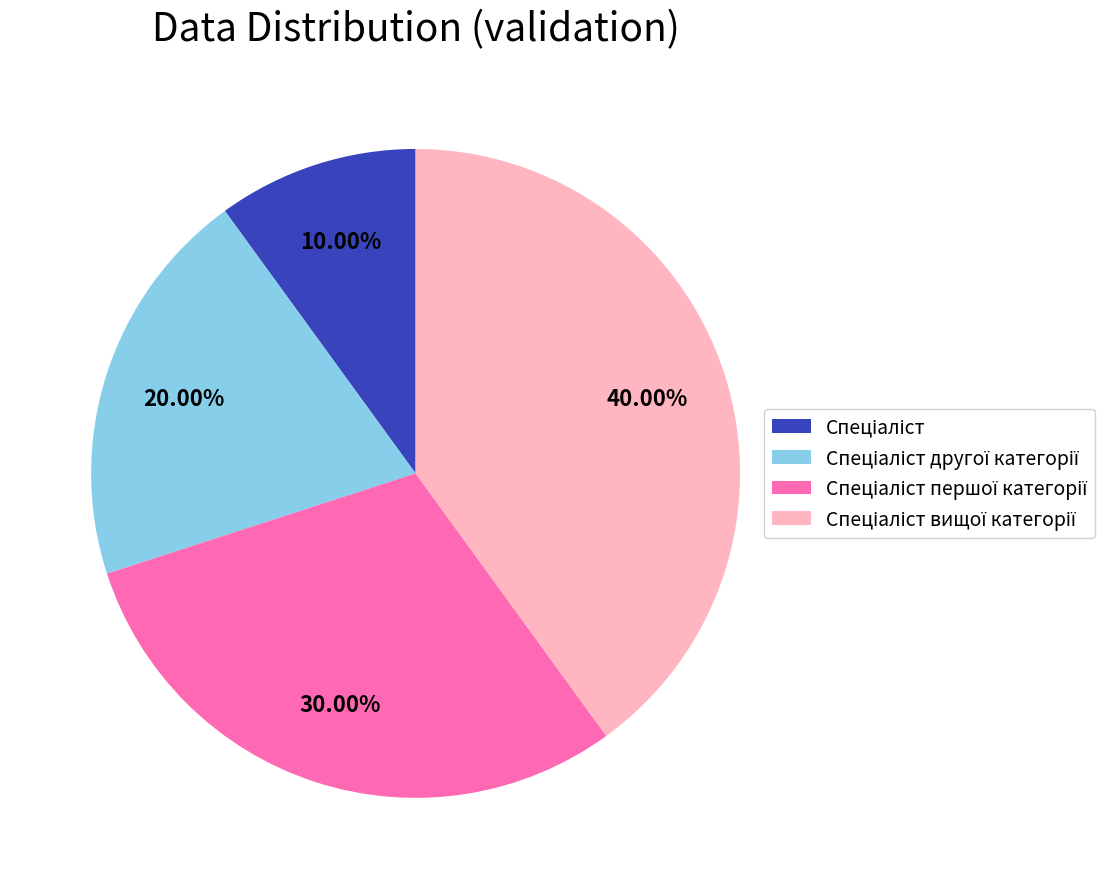

Is there a majority slice in this chart?

No